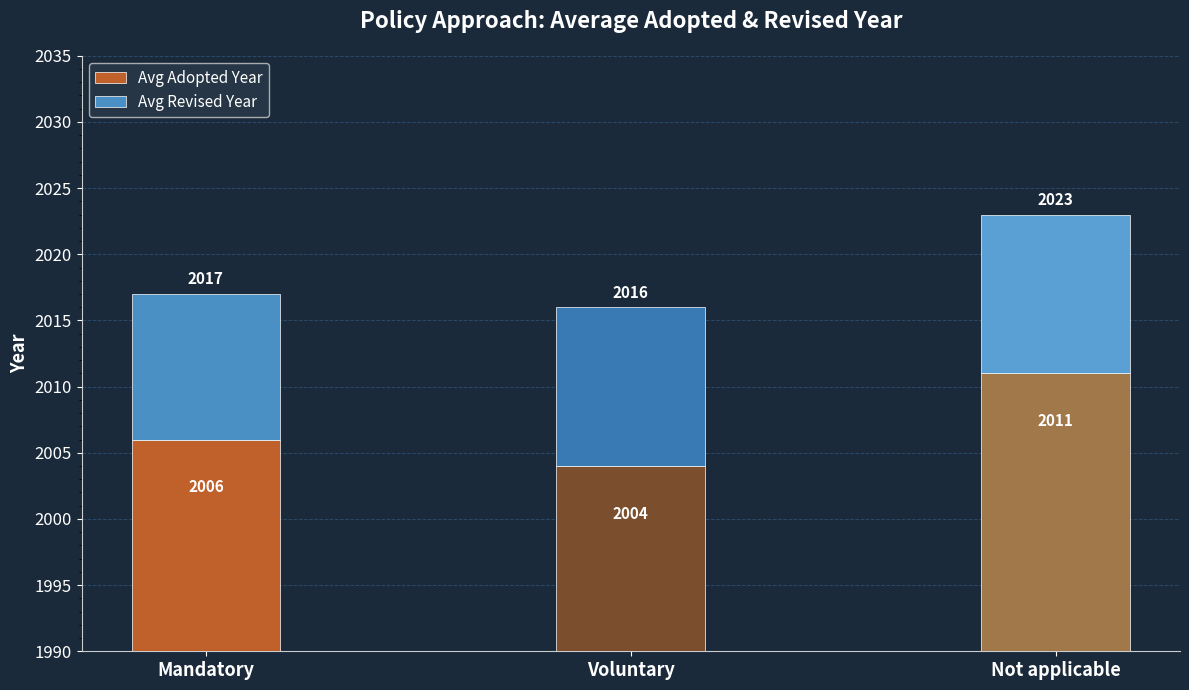

At how many categories does at least one series exceed 1289?

3